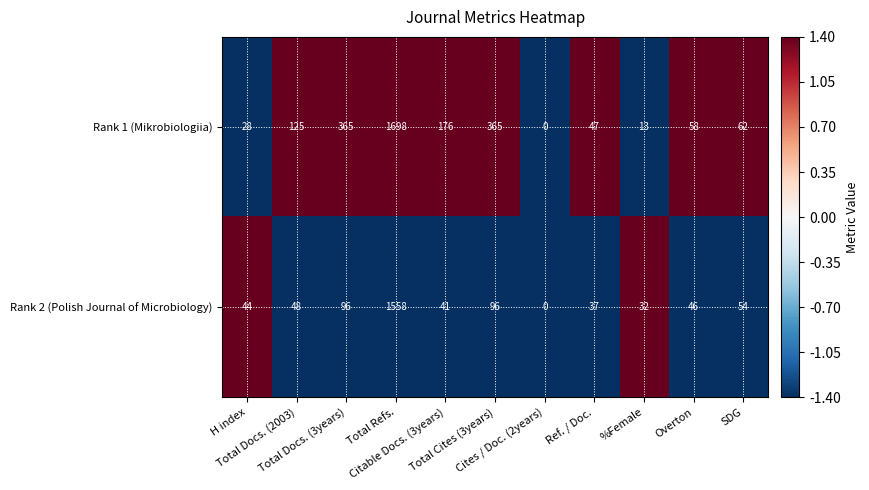

Which category has the highest value across all series?

Total Refs.